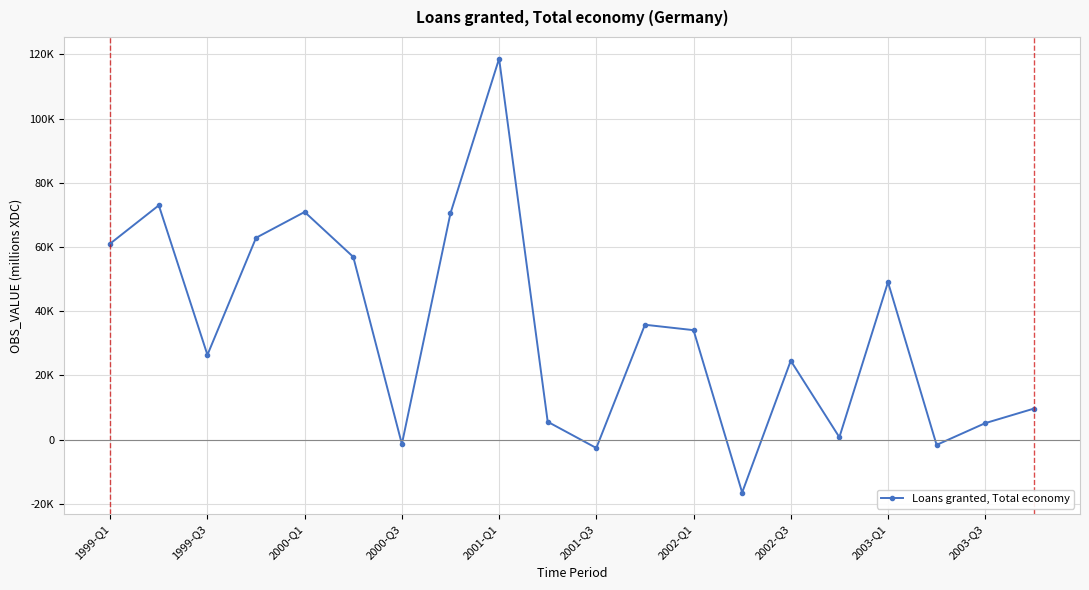

Is this an area chart (filled region under the line)?

No